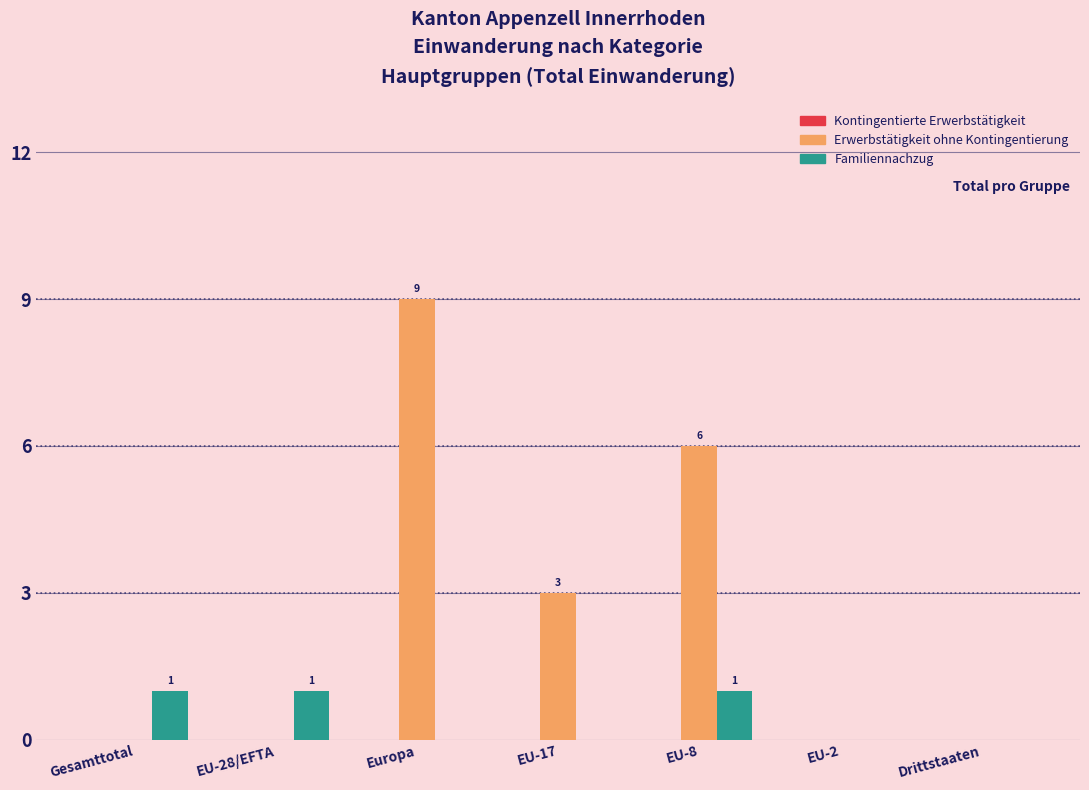

At which label is Erwerbstätigkeit ohne Kontingentierung closest to 4?

EU-17